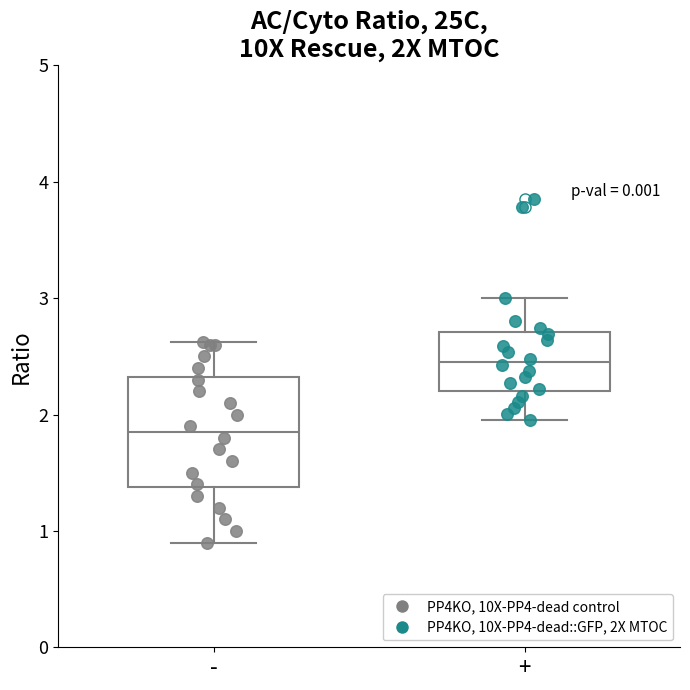

Comparing the boxes themselves (not the whiskers), which one is the tallest?

-